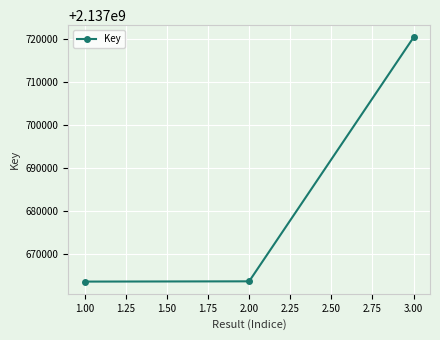

What is the minimum value shown in the chart?

2137663704